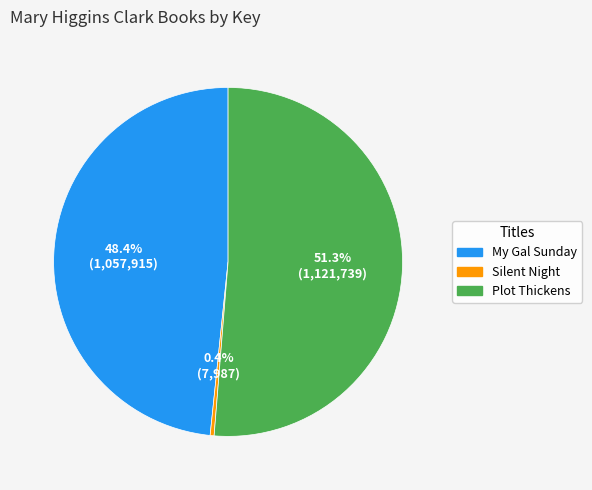

What is the total percentage of Plot Thickens and My Gal Sunday?

99.6%